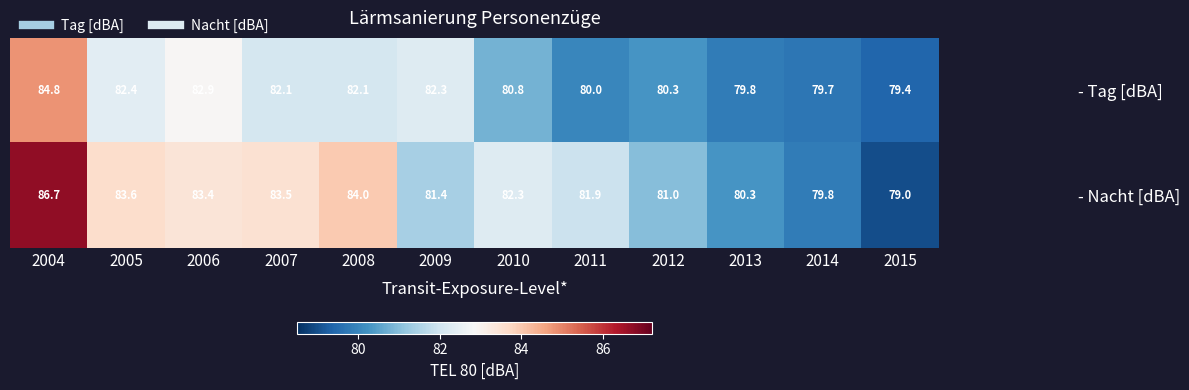

Rank the series at 2005 from lowest to highest value.

- Tag [dBA], - Nacht [dBA]